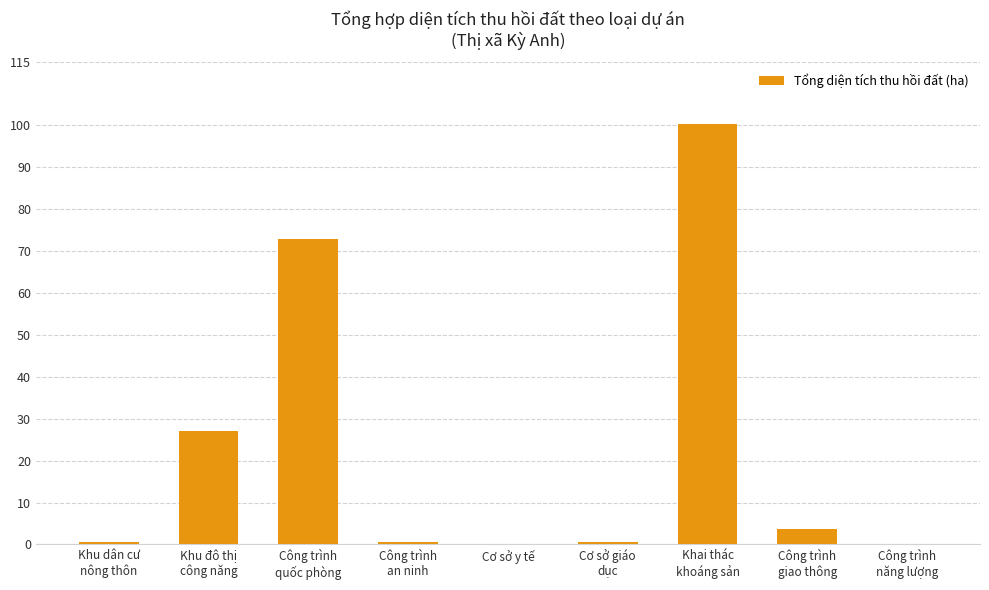

What is the change in value from Khai thác
khoáng sản to Công trình
giao thông?

-96.5